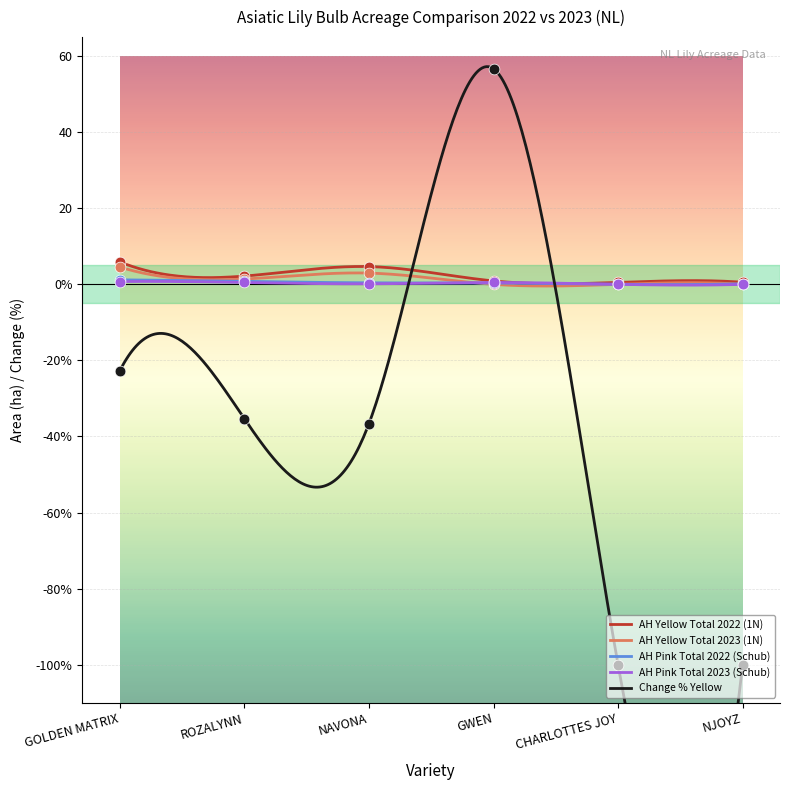

Which series contains the lowest Y value?

Change % Yellow